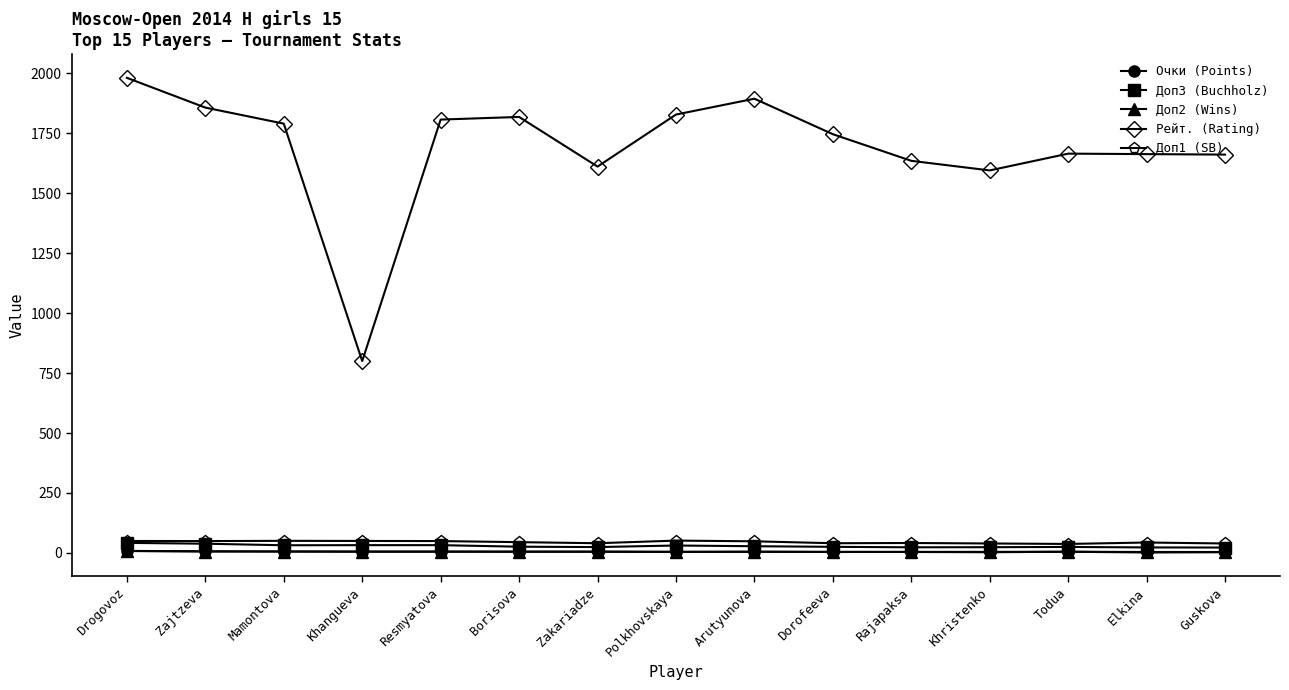

What is the average value of the Доп1 (SB) series?

45.1